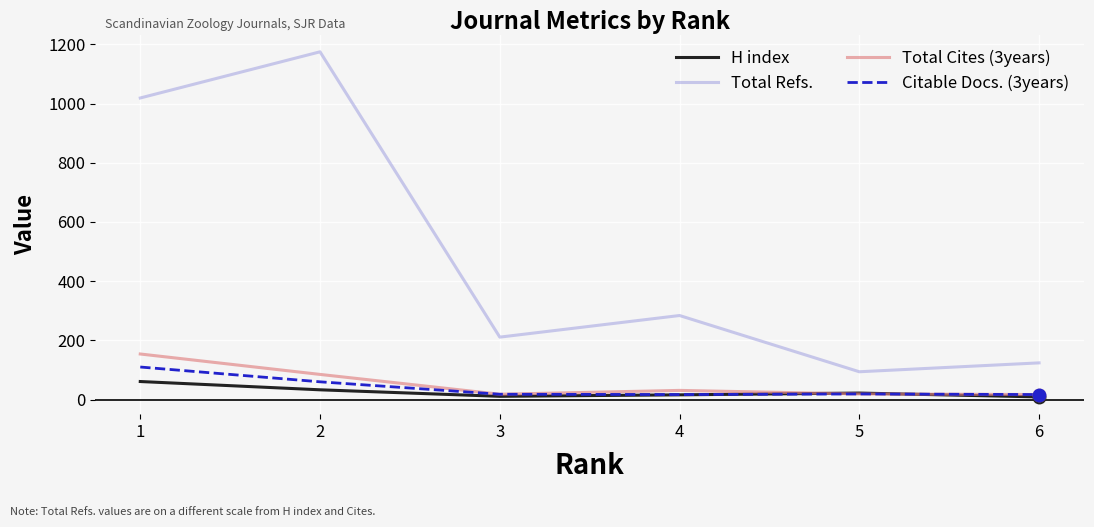

True or false: Total Refs. and H index intersect in this chart.

False